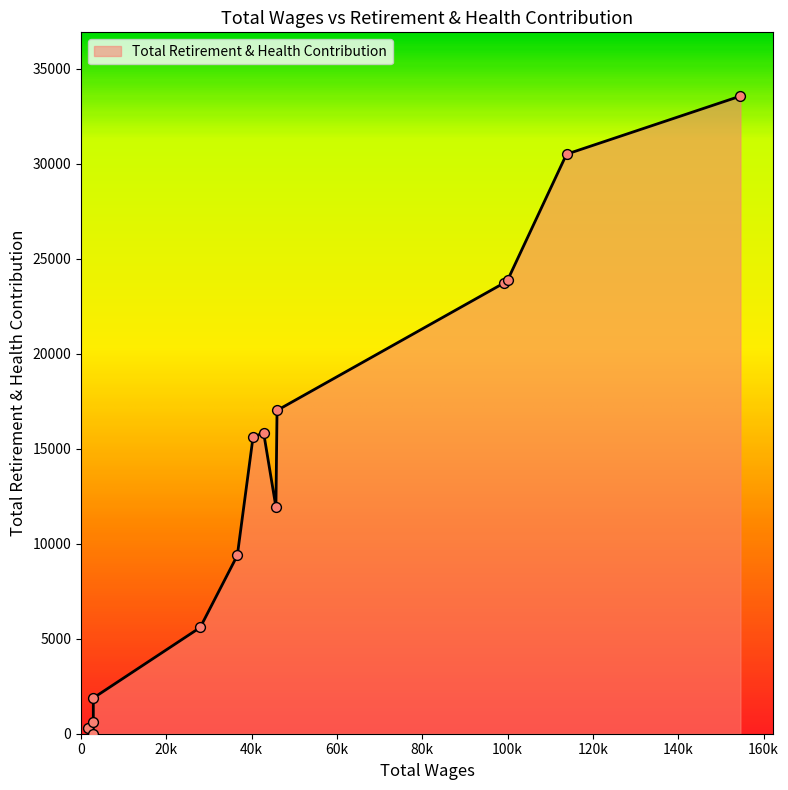

Between 1618.0 and 27943.0, which is larger?

27943.0